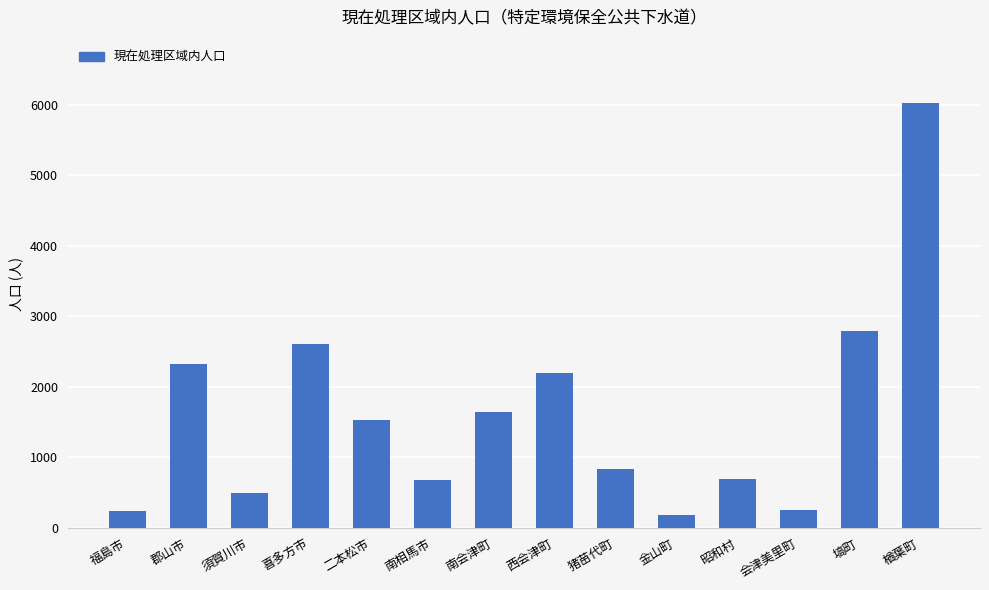

Is it true that the value at 西会津町 is 2190?

True